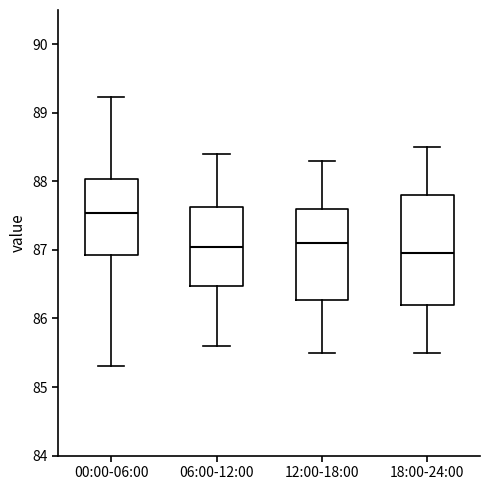

Reading left to right, read every box against the y-axis: the position of its median line, the range the box covers, and the ends of its whiskers. The values are not printed on the chart, so give them approximately, as read against the axis.

00:00-06:00: median 87.5, box 86.9 to 88.0, whiskers 85.3 to 89.2
06:00-12:00: median 87.1, box 86.5 to 87.6, whiskers 85.6 to 88.4
12:00-18:00: median 87.1, box 86.3 to 87.6, whiskers 85.5 to 88.3
18:00-24:00: median 87.0, box 86.2 to 87.8, whiskers 85.5 to 88.5